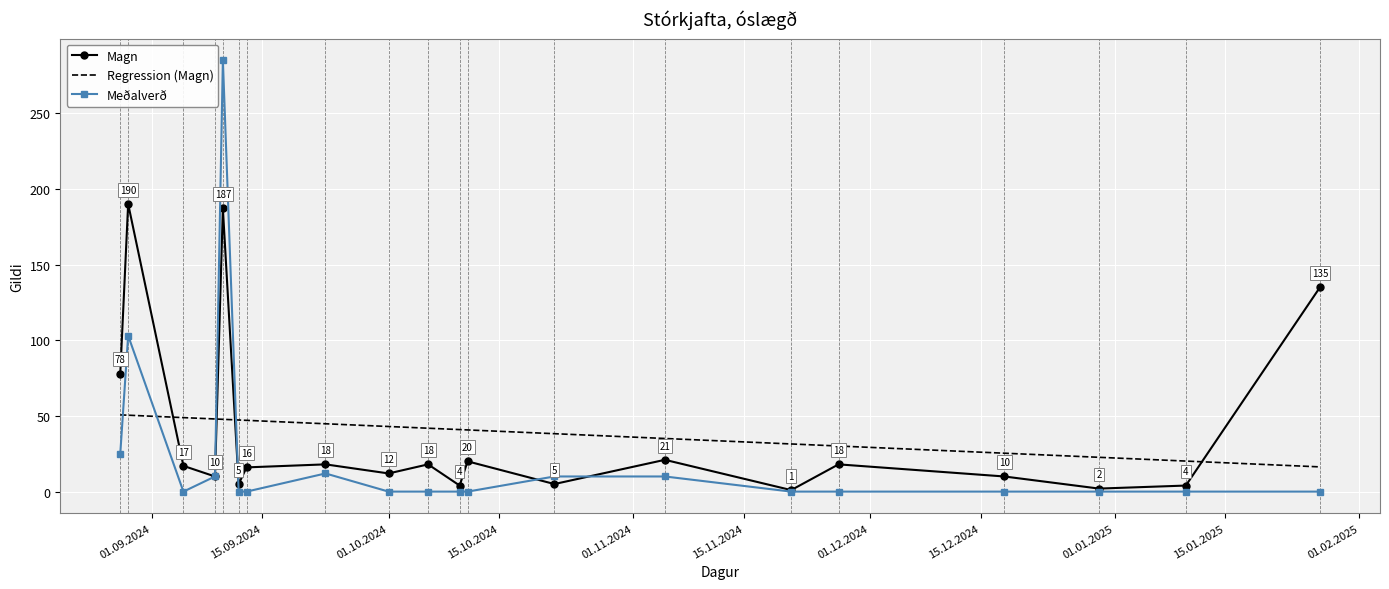

True or false: Magn and Regression (Magn) intersect in this chart.

True